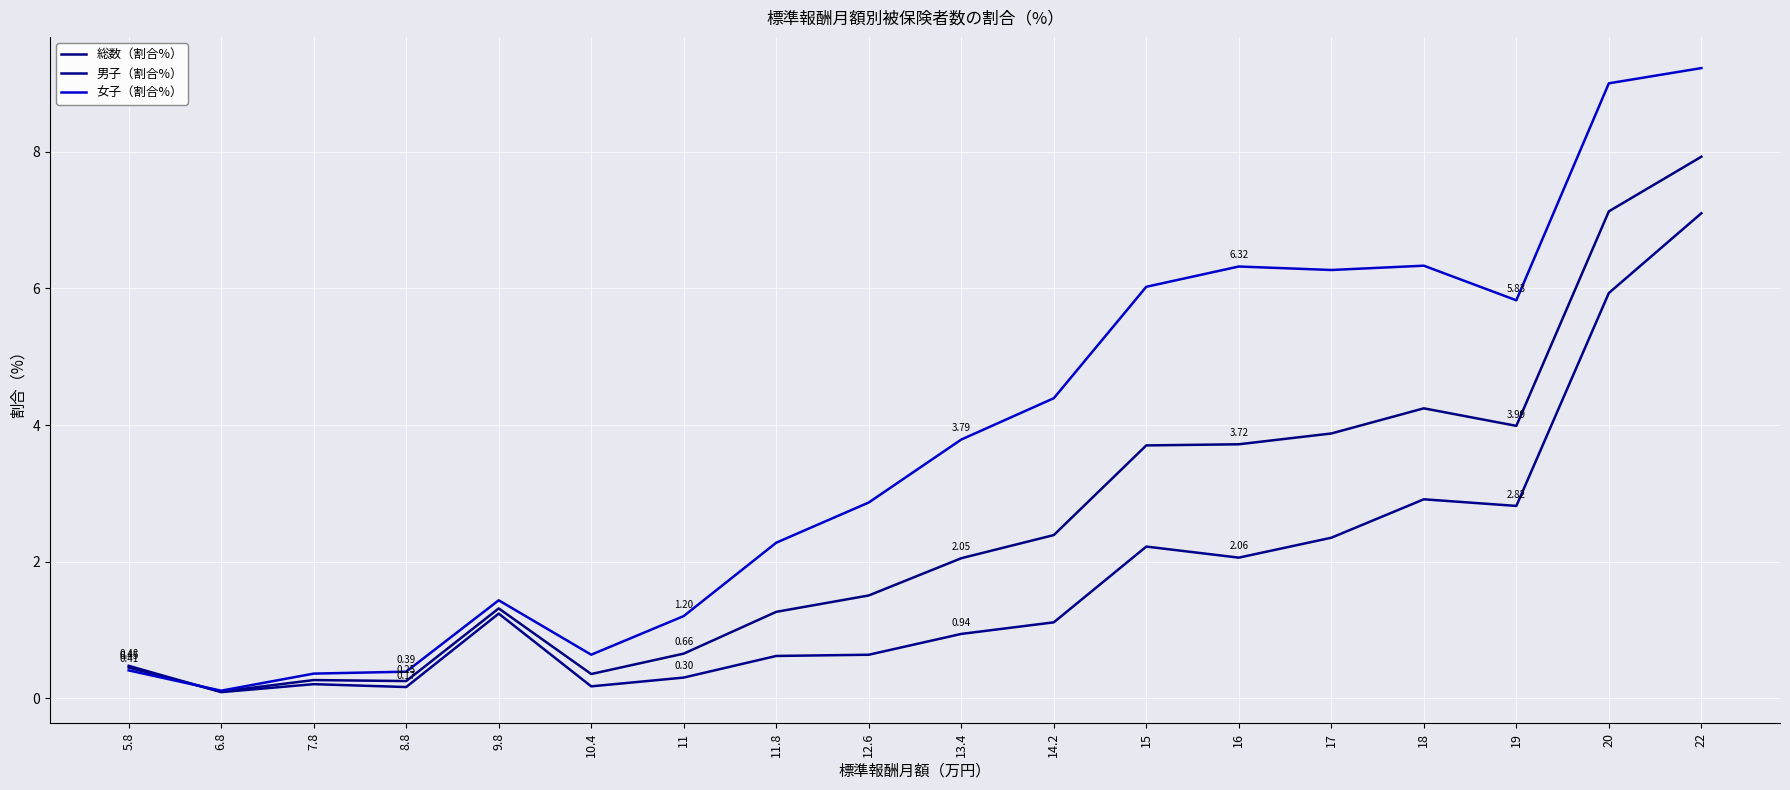

How many lines are shown in the chart?

3